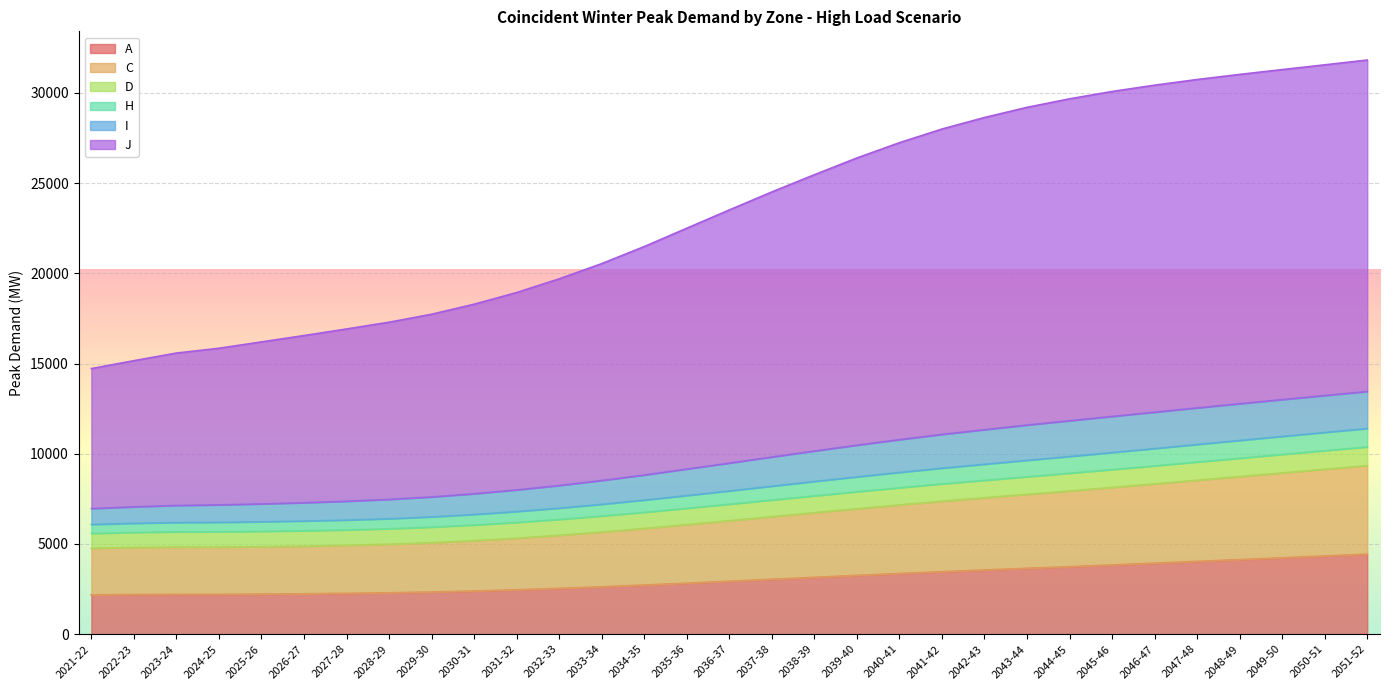

What is the greatest value displayed?

31823